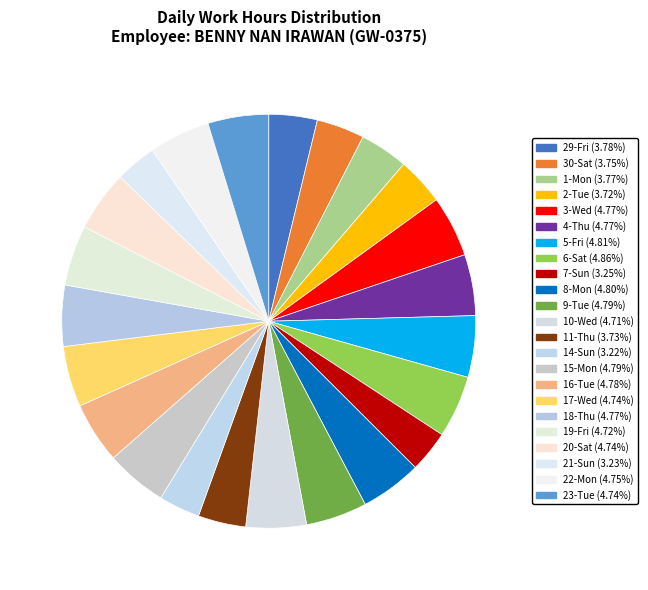

The 18-Thu slice represents 5% of the pie. True or false?

True